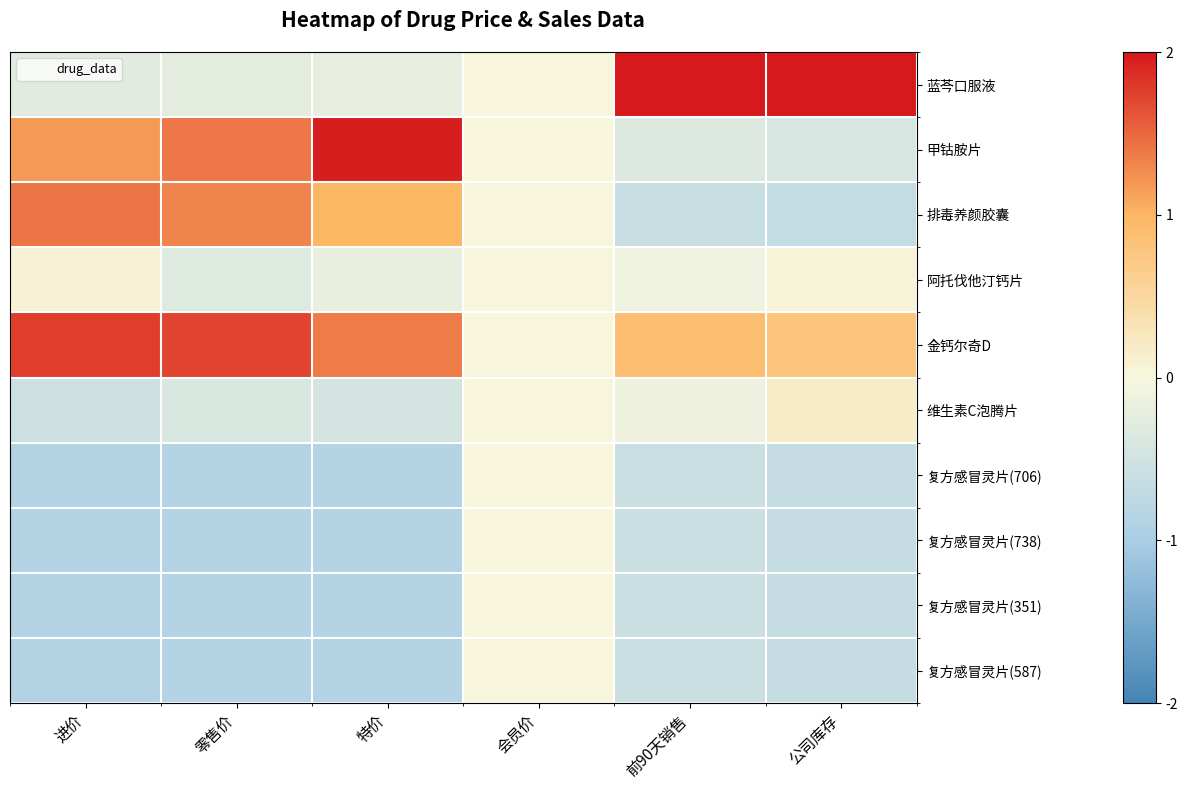

Which series has the largest total across all categories?

金钙尔奇D